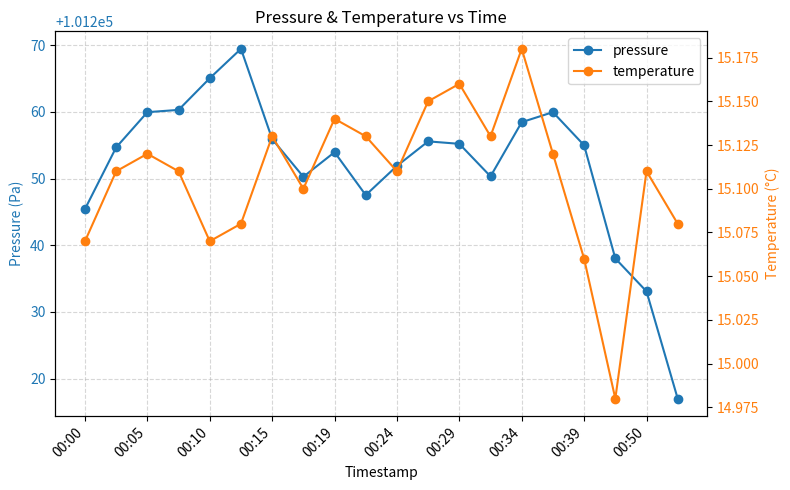

The value of pressure at 00:34 is 101258.5. True or false?

True